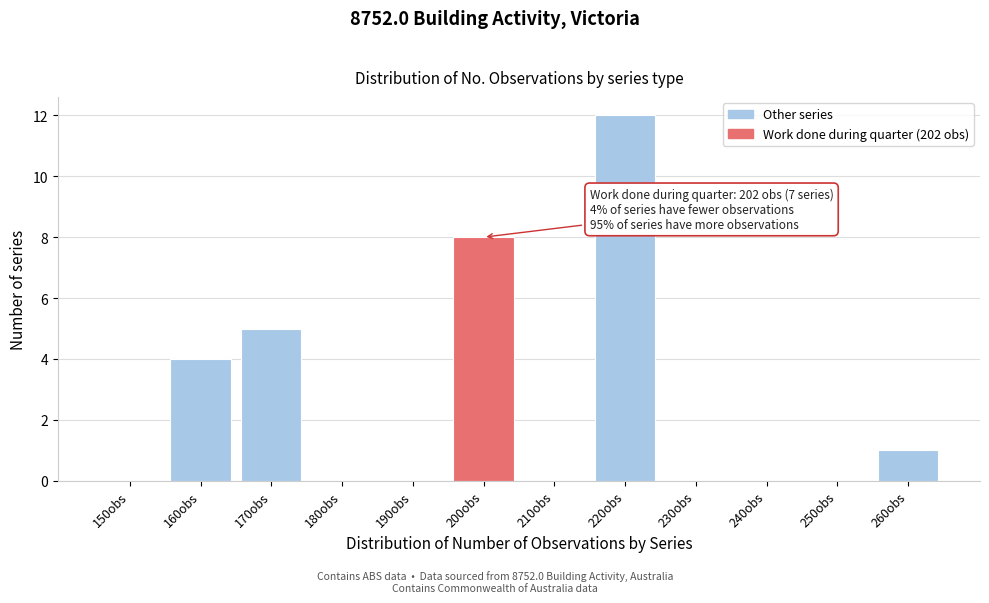

Reading left to right, extract all data points from this chart.

150obs=0	160obs=4	170obs=5	180obs=0	190obs=0	200obs=8	210obs=0	220obs=12	230obs=0	240obs=0	250obs=0	260obs=1